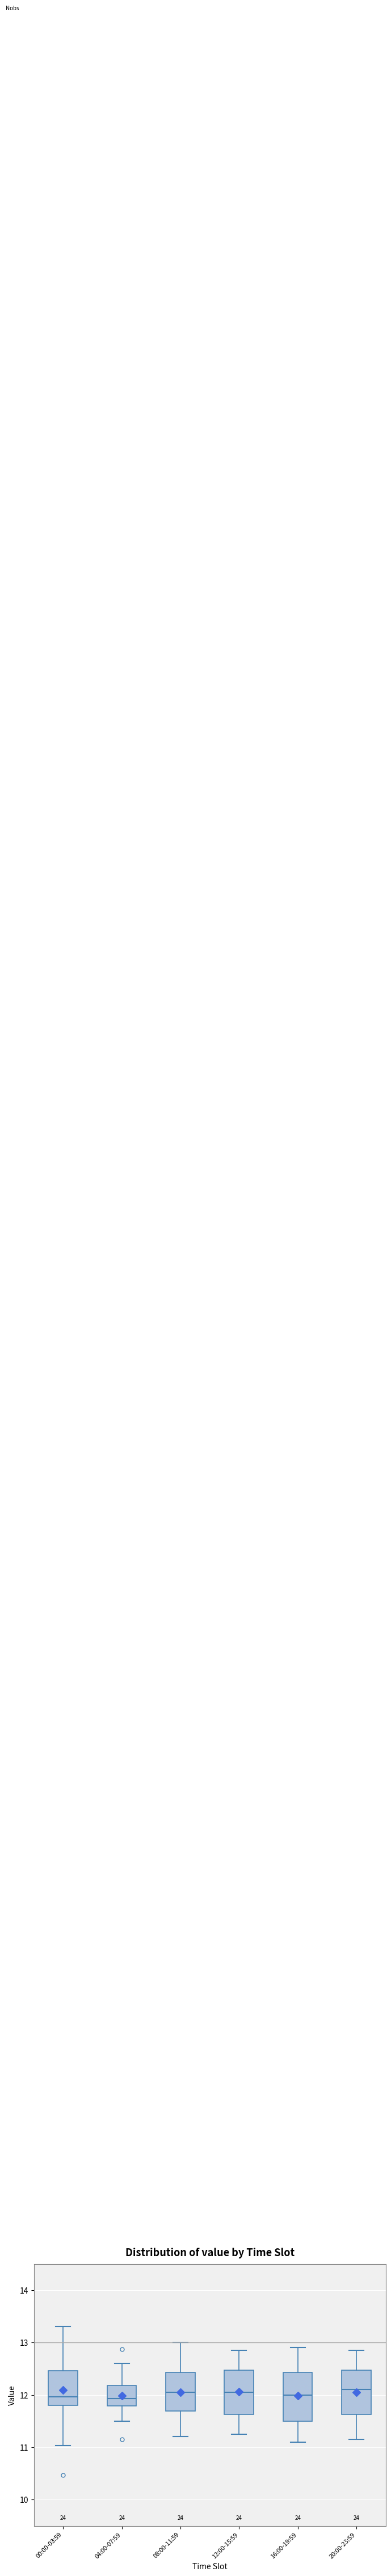

Reading left to right, transcribe this box plot: for each box, give where its median line is, the range the box spans, and where its two whiskers end, as read against the y-axis. The values are not printed on the chart, so give them approximately, as read against the axis.

00:00-03:59: median 12.0, box 11.8 to 12.5, whiskers 11.0 to 13.3
04:00-07:59: median 11.9, box 11.8 to 12.2, whiskers 11.5 to 12.6
08:00-11:59: median 12.1, box 11.7 to 12.4, whiskers 11.2 to 13.0
12:00-15:59: median 12.1, box 11.6 to 12.5, whiskers 11.3 to 12.9
16:00-19:59: median 12.0, box 11.5 to 12.4, whiskers 11.1 to 12.9
20:00-23:59: median 12.1, box 11.6 to 12.5, whiskers 11.2 to 12.9